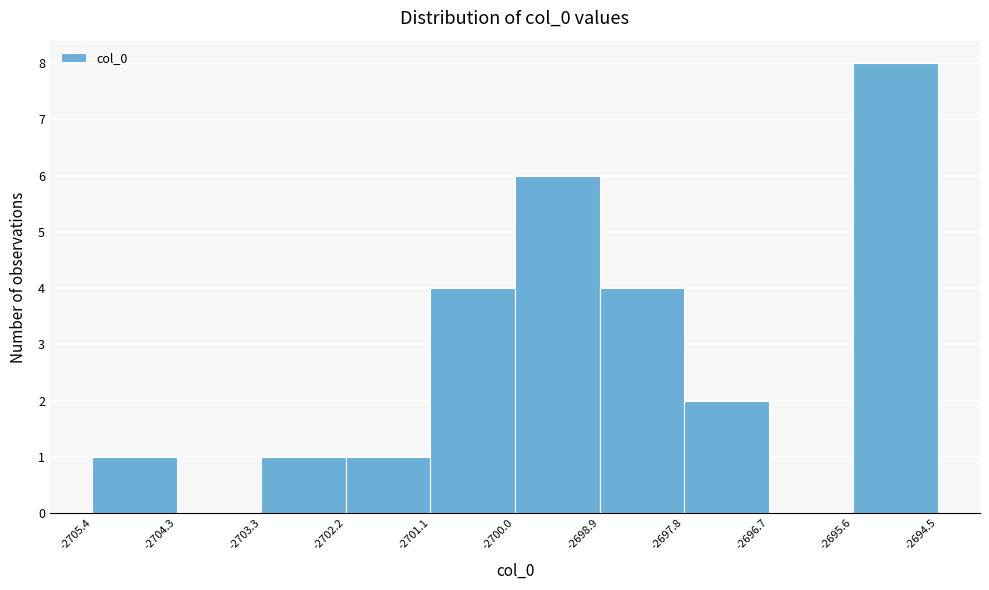

Reading left to right, list every bar in this chart as the range it spans on the x-axis followed by its height. The values are not printed on the chart, so give them approximately, as read against the axis.

-2705.4 to -2704.3: 1
-2704.3 to -2703.3: 0
-2703.3 to -2702.2: 1
-2702.2 to -2701.1: 1
-2701.1 to -2700.0: 4
-2700.0 to -2698.9: 6
-2698.9 to -2697.8: 4
-2697.8 to -2696.7: 2
-2696.7 to -2695.6: 0
-2695.6 to -2694.5: 8